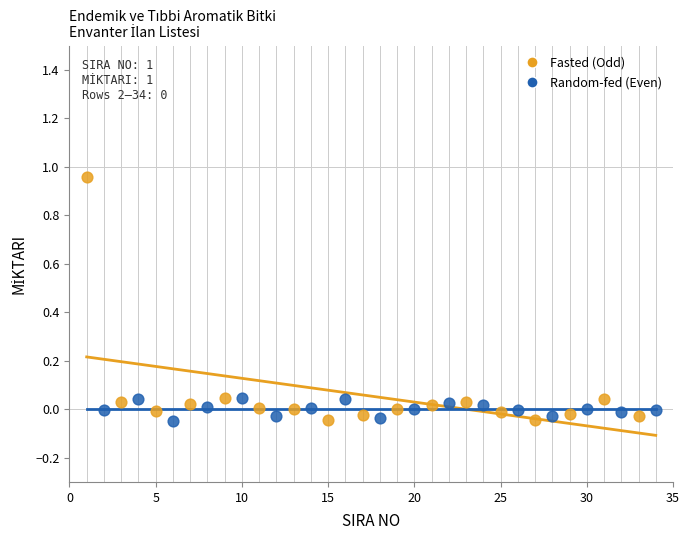

Which series has the largest Y range (max minus min)?

Fasted (Odd)